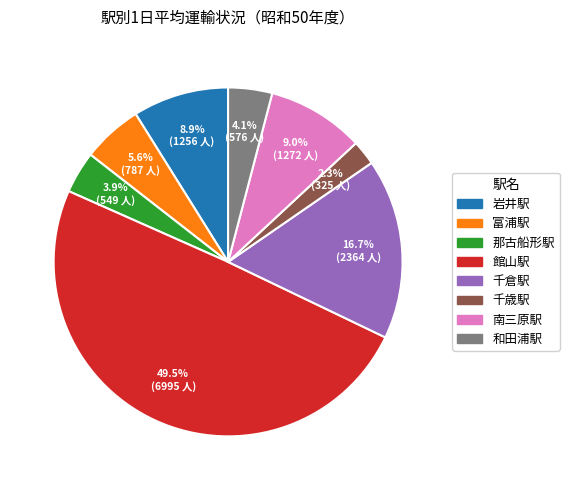

Is 和田浦駅 the majority of the pie?

No